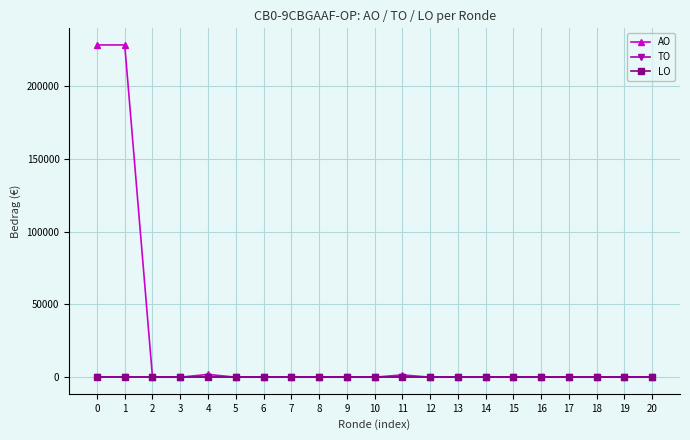

What is the spread (max minus min) of values at 11?

1564